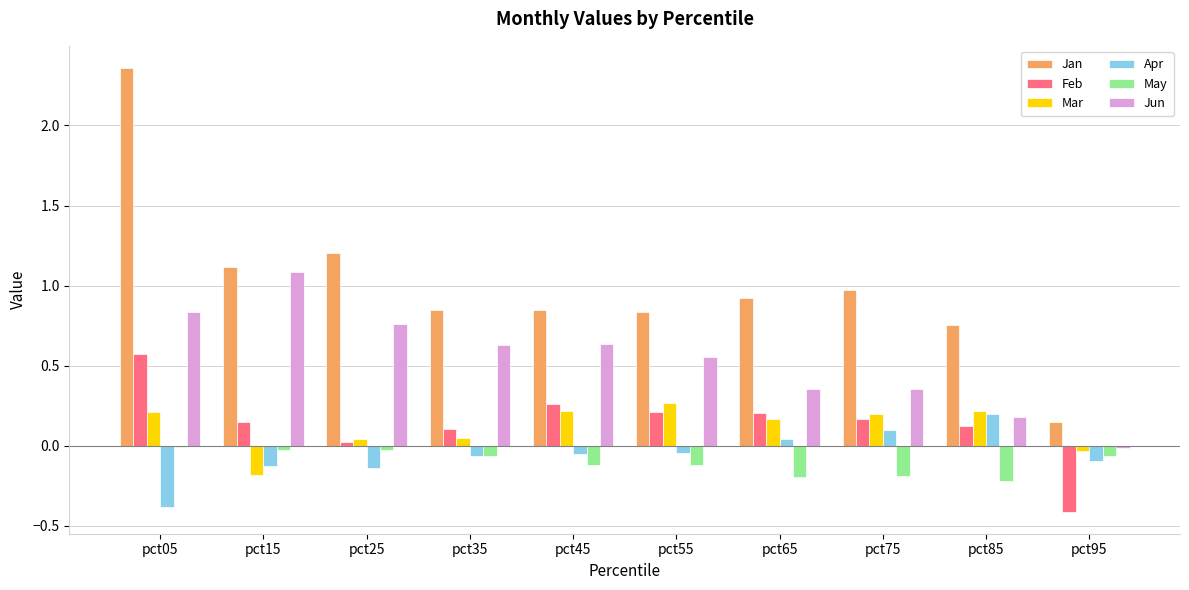

Which series has the largest total across all categories?

Jan